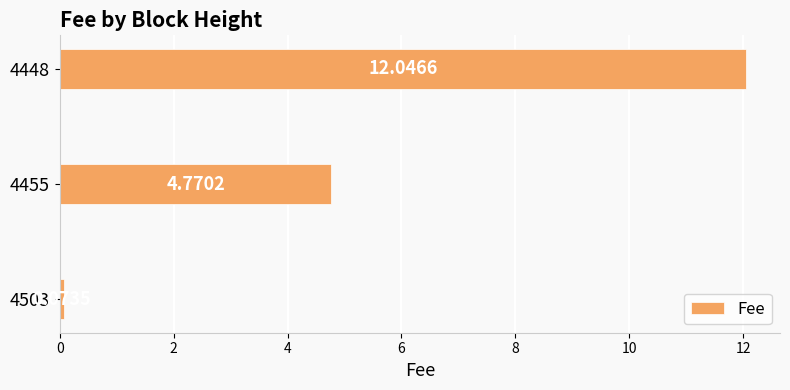

What is the change in value from 4455 to 4448?

+7.3